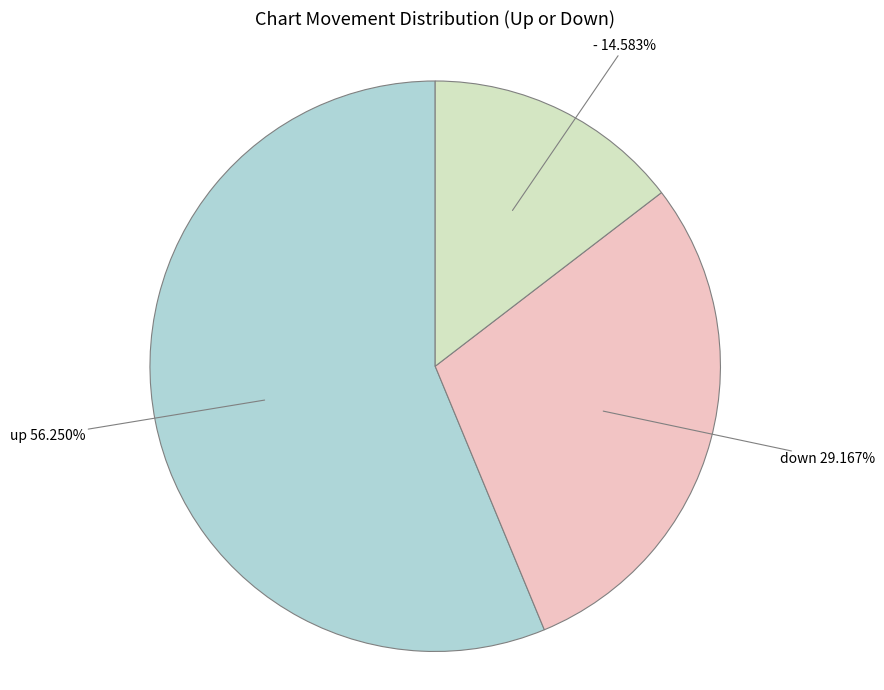

Does any single category account for the majority?

Yes